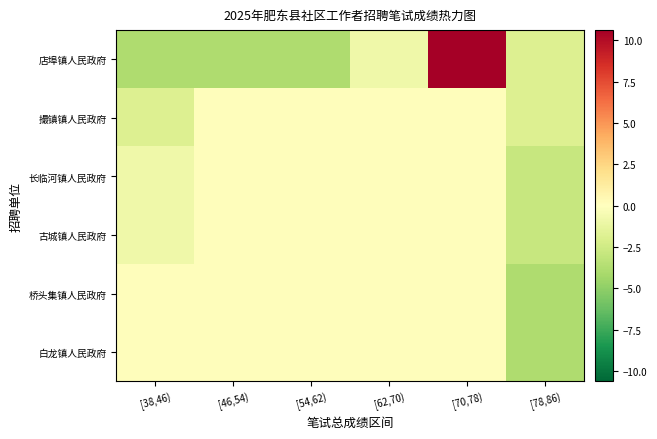

Which label corresponds to the smallest value in the chart?

[38,46)